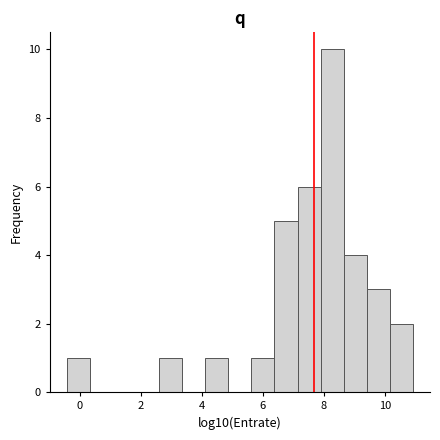

Read against the x-axis, roughly where is the centre of the tallest bar?

8.2